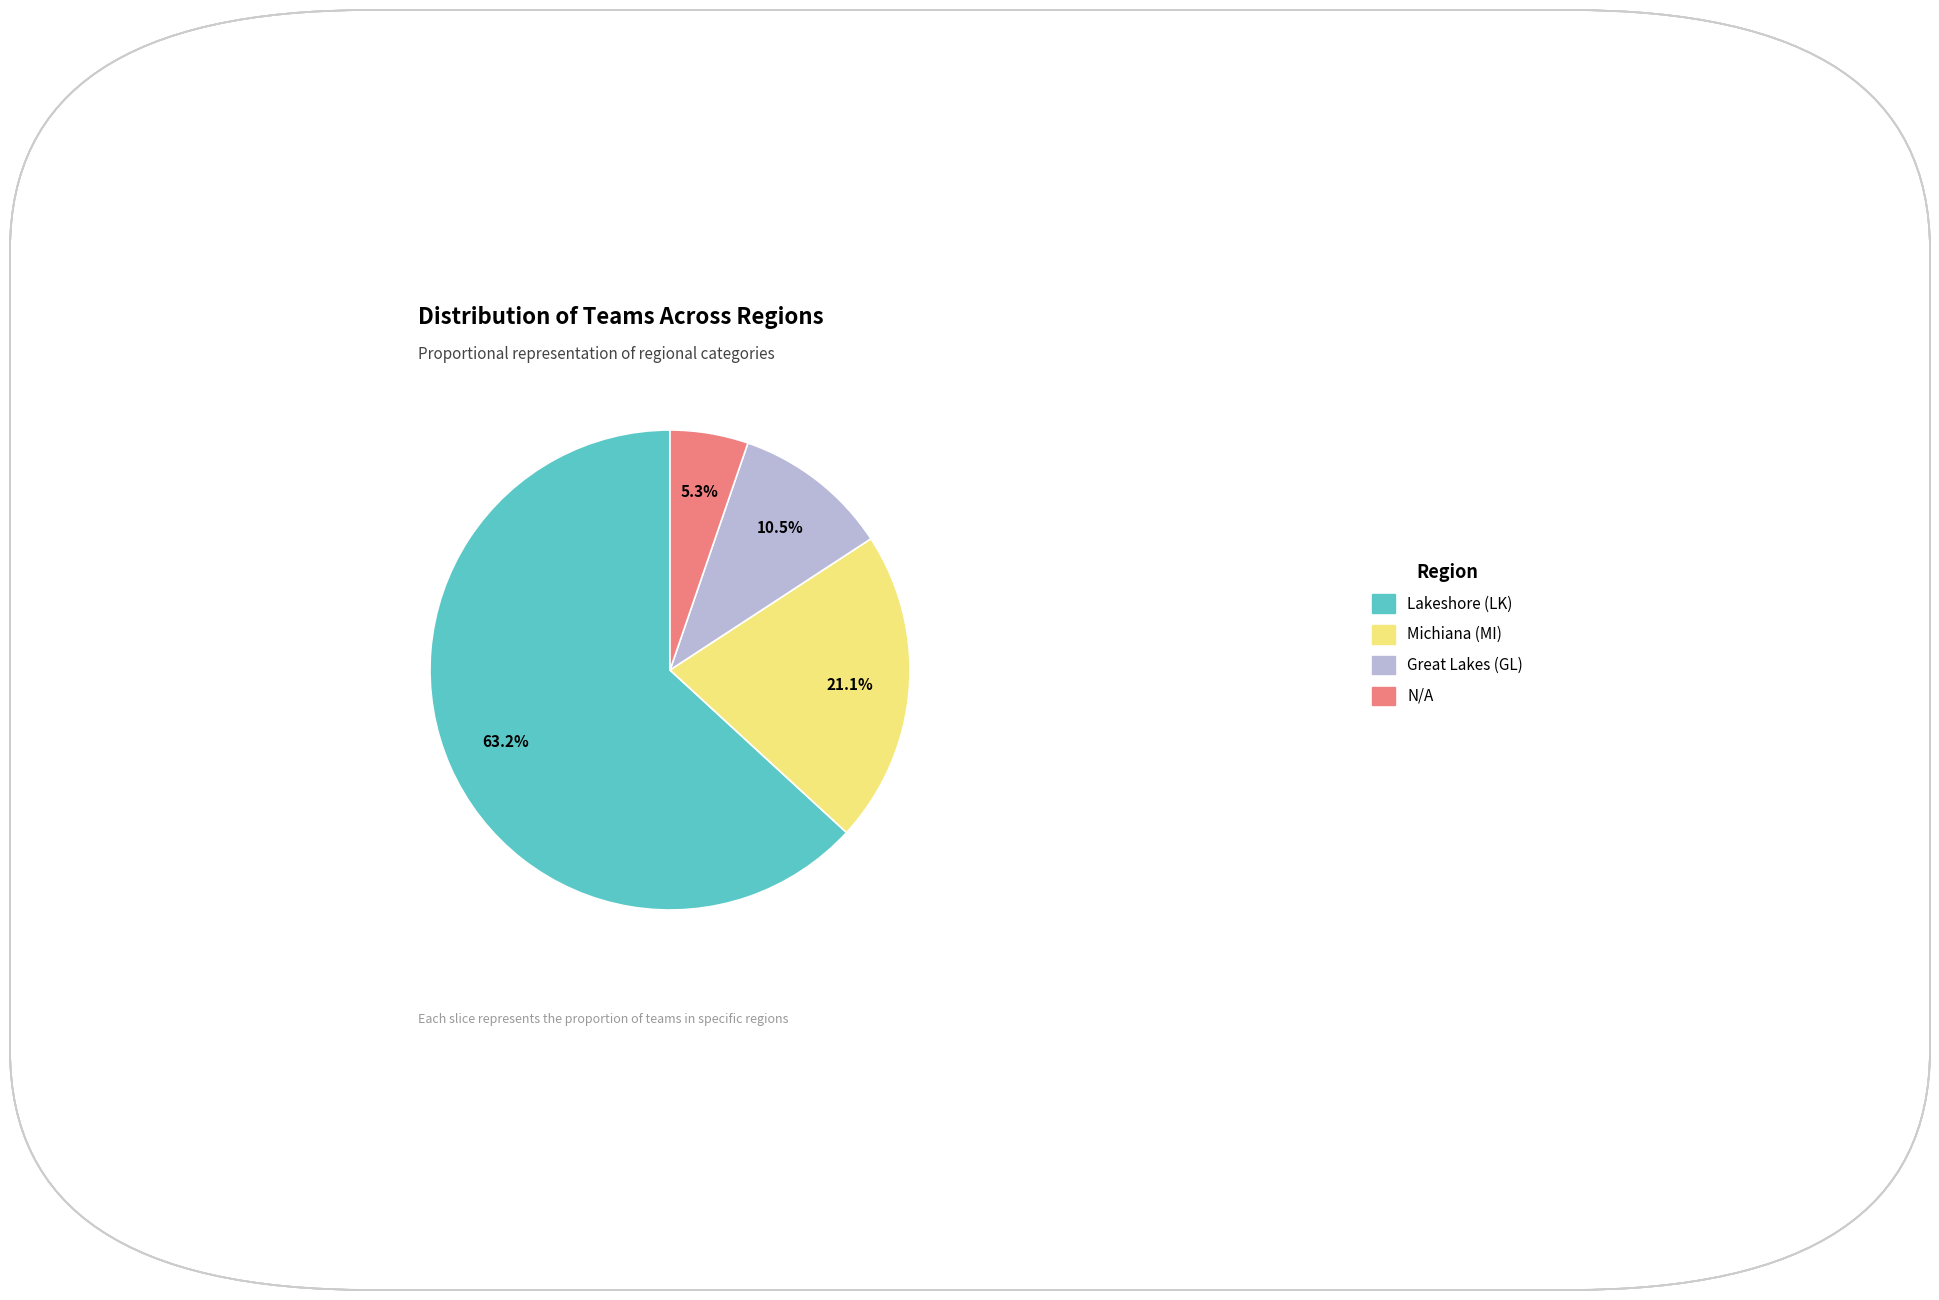

What percentage is the Lakeshore (LK) slice, to the nearest percent?

63%